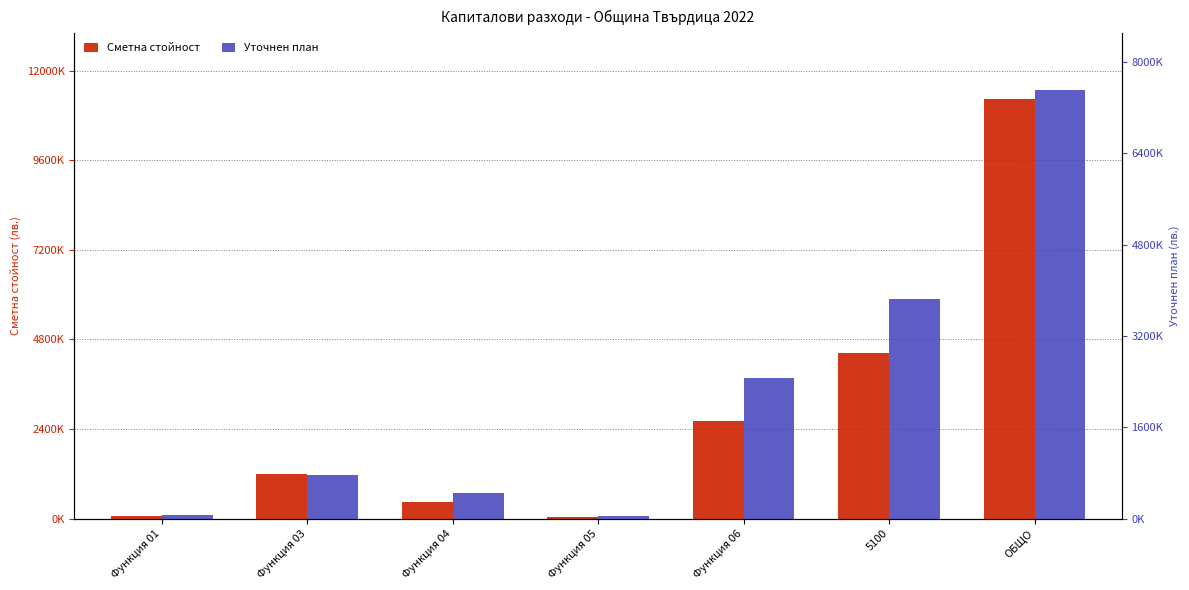

List the series in order of their overall mean, lowest first.

Уточнен план, Сметна стойност